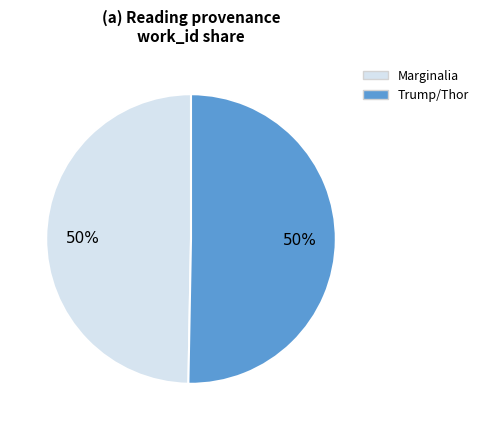

To the nearest percent, what percentage of the pie is Trump/Thor?

50%